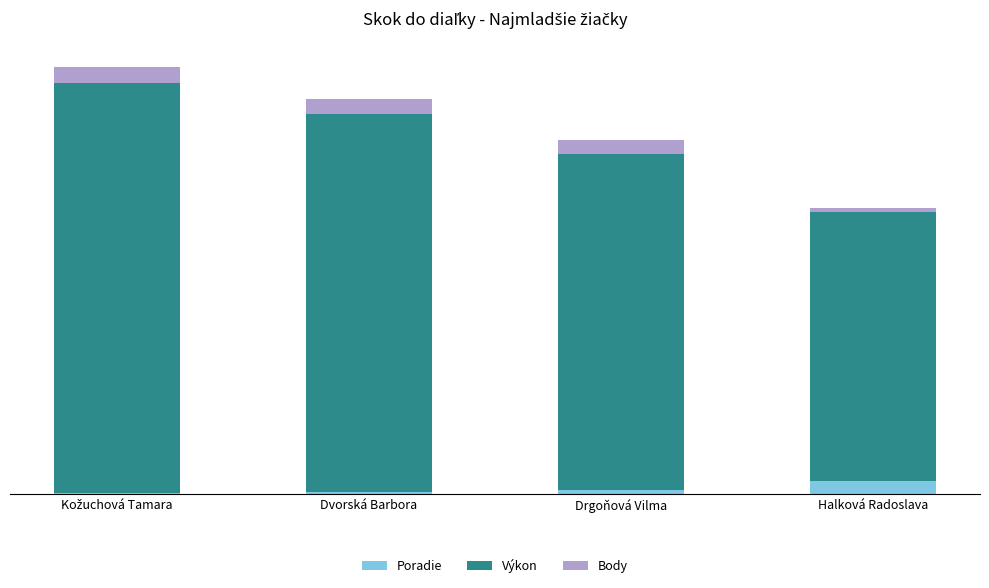

Are the bars horizontal?

No